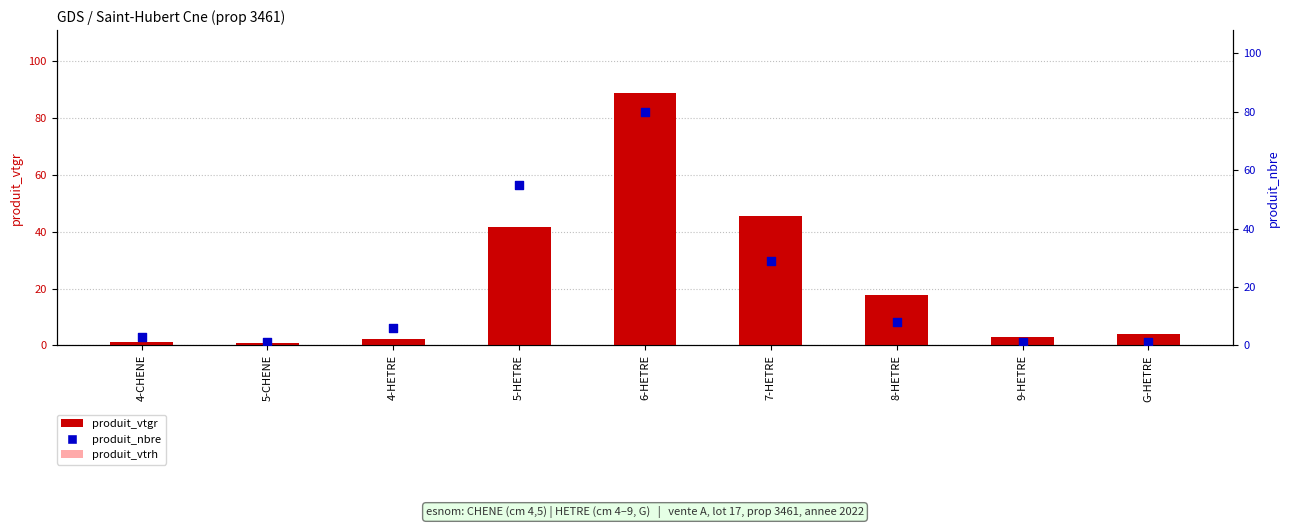

What is the total value across all series at 6-HETRE?

185.8